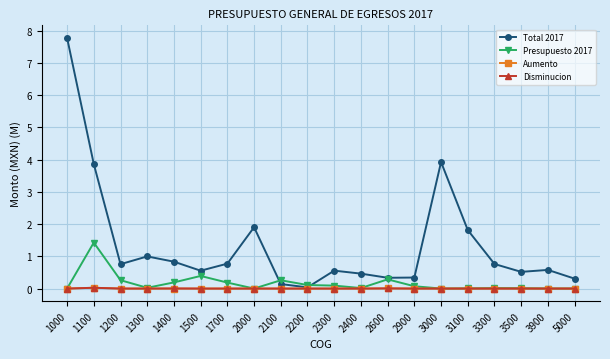

What is the spread (max minus min) of values at 2000?

1.9